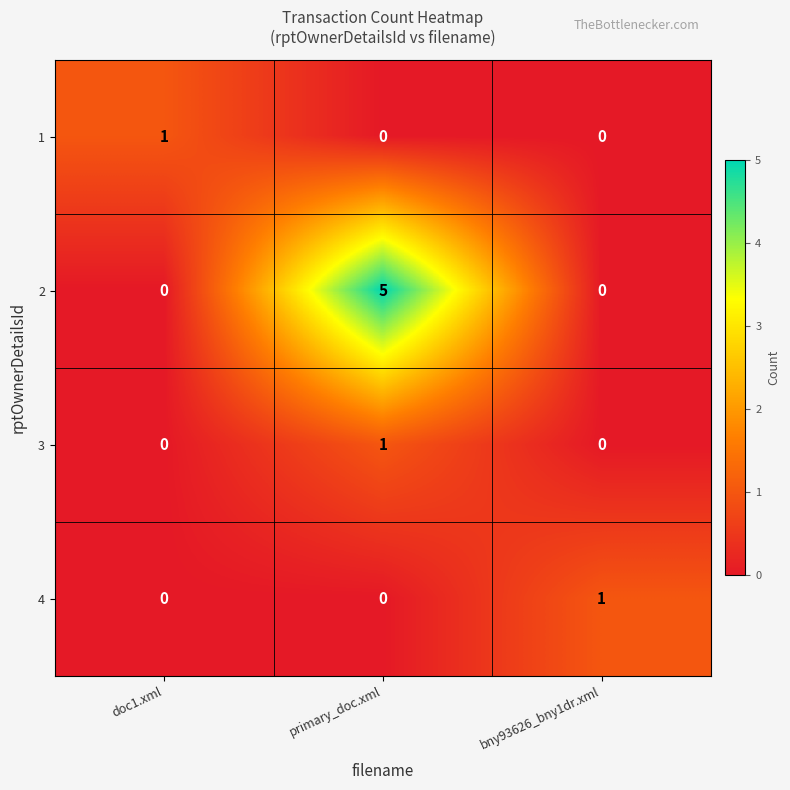

Which series has the largest range (max minus min)?

2